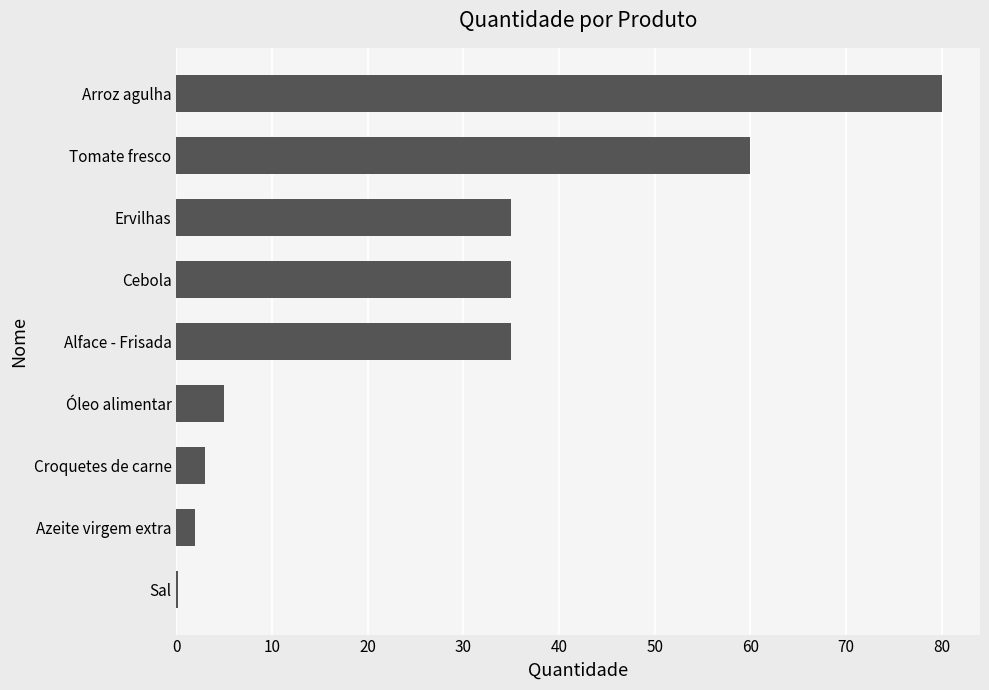

How many distinct data groups are displayed?

1